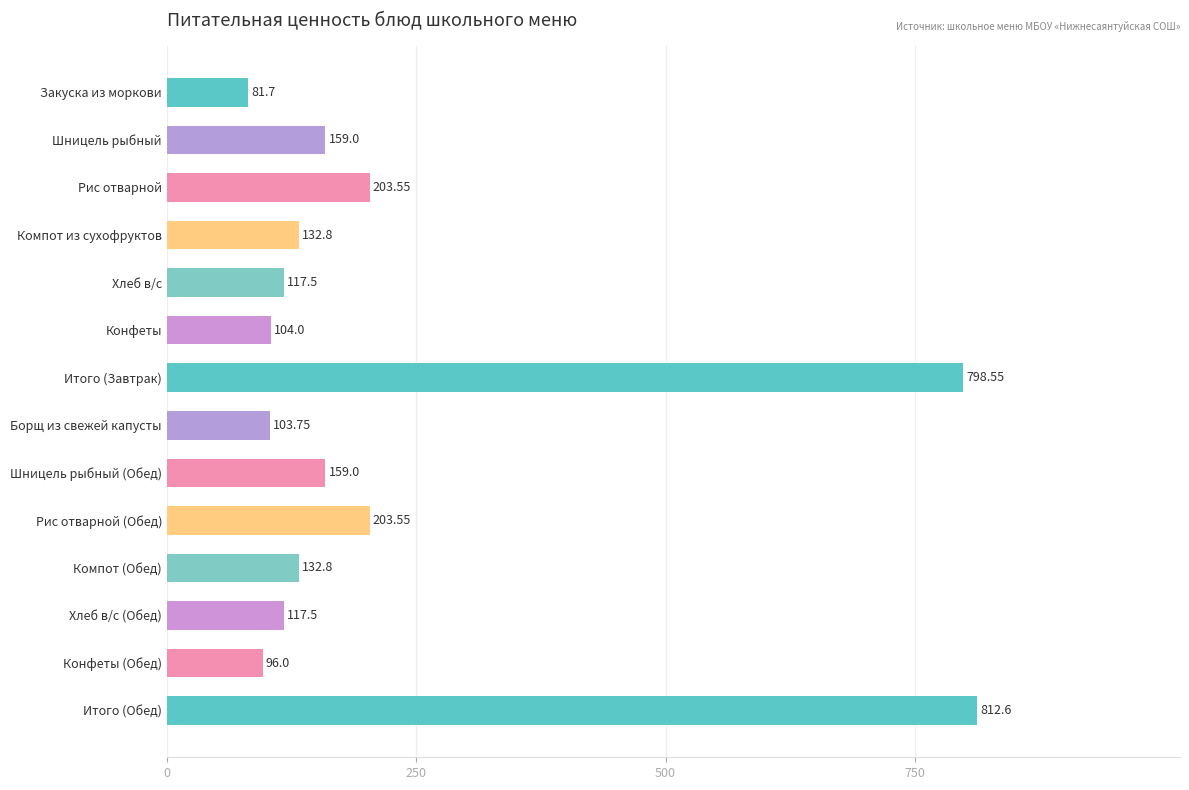

What is the sum of all values?

3222.3